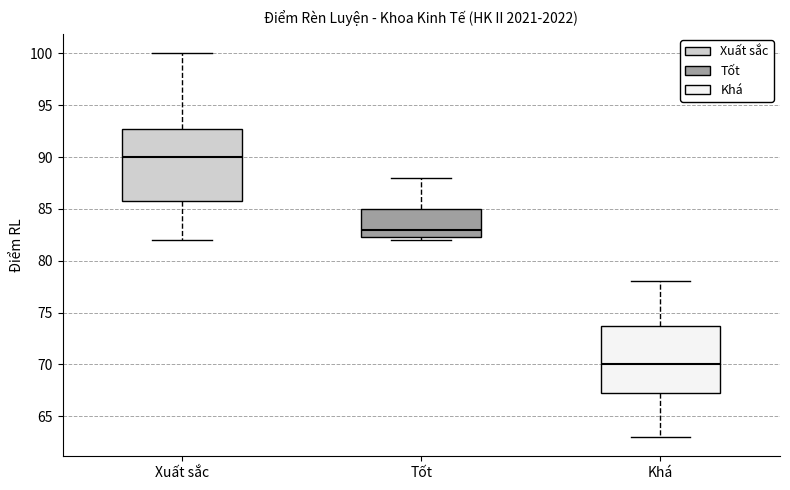

Where does the upper whisker of the box for Tốt end on the y-axis? The values are not printed on the chart, so give them approximately, as read against the axis.

88.0